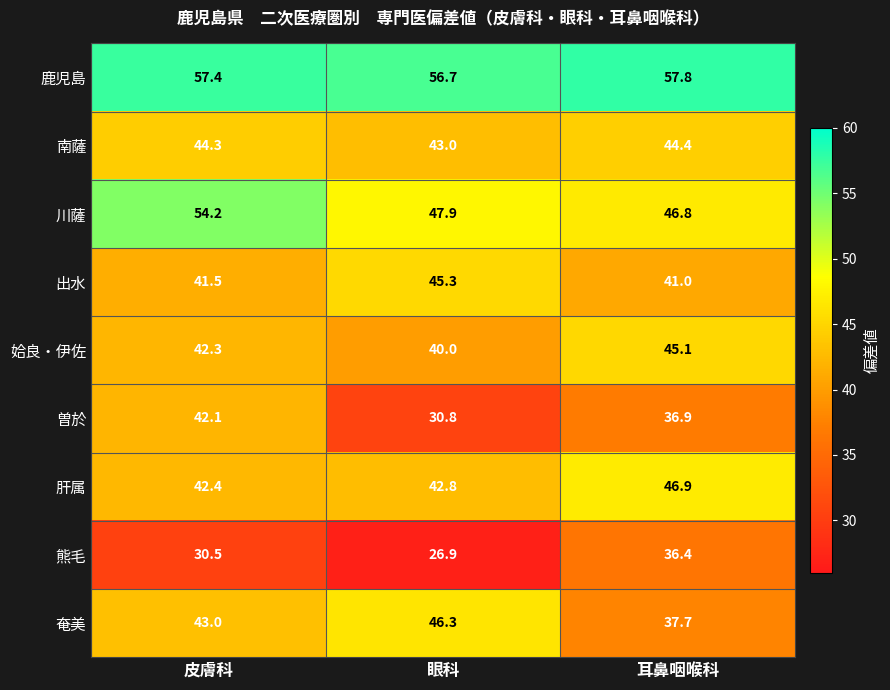

Between 眼科 and 耳鼻咽喉科, which series saw the biggest shift?

熊毛